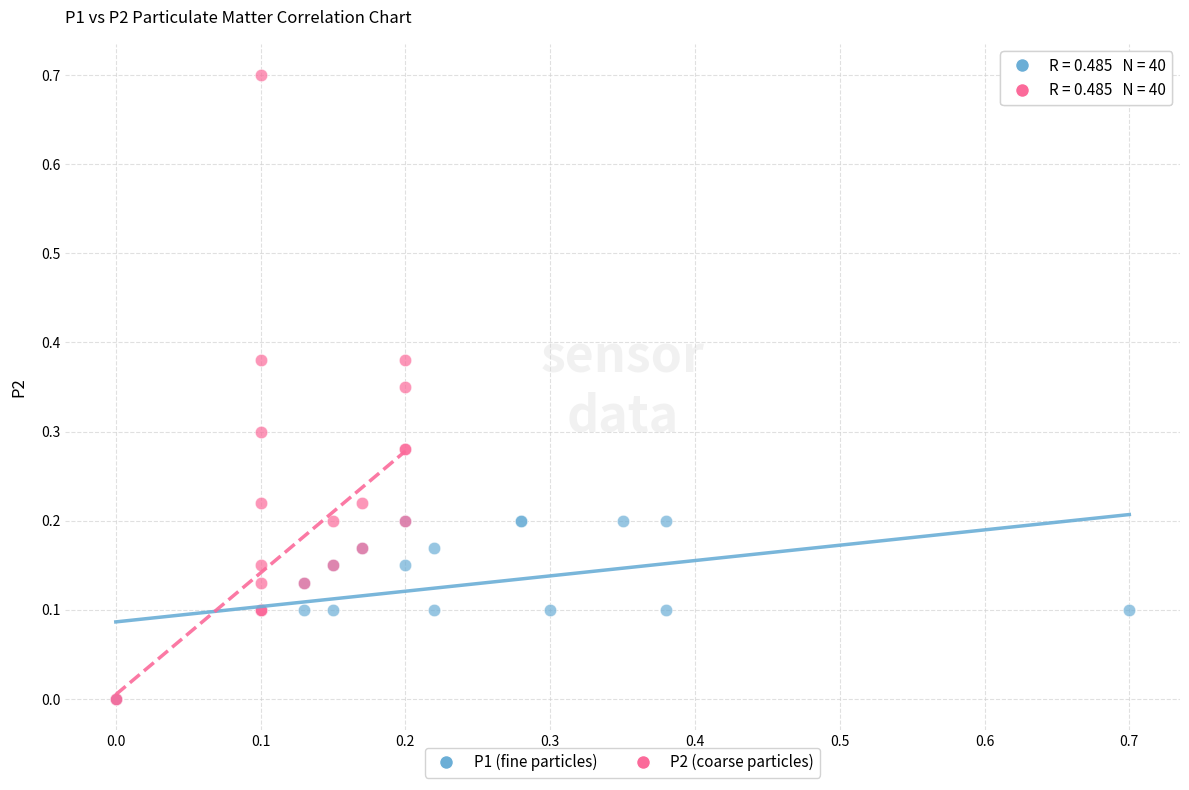

What are all the series names shown in the legend?

P1 (fine particles), P2 (coarse particles)